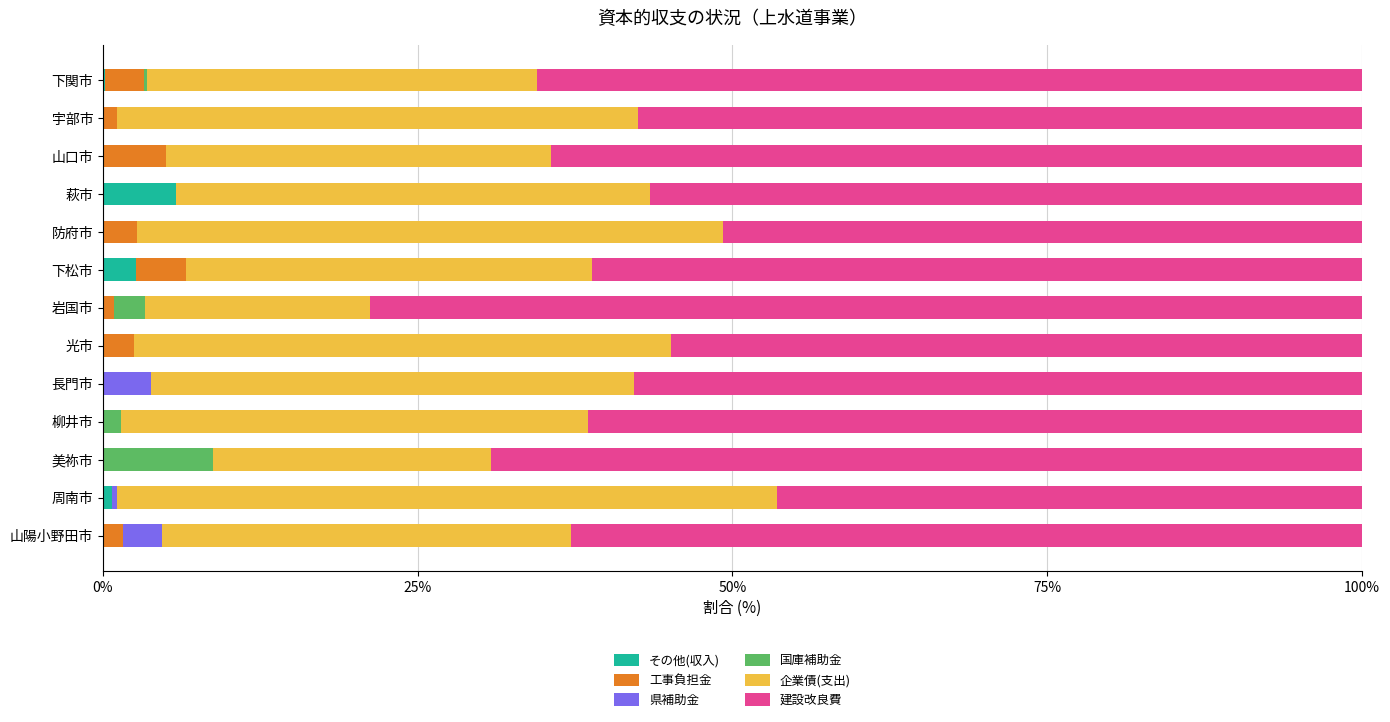

At which label does その他(収入) reach its peak?

萩市